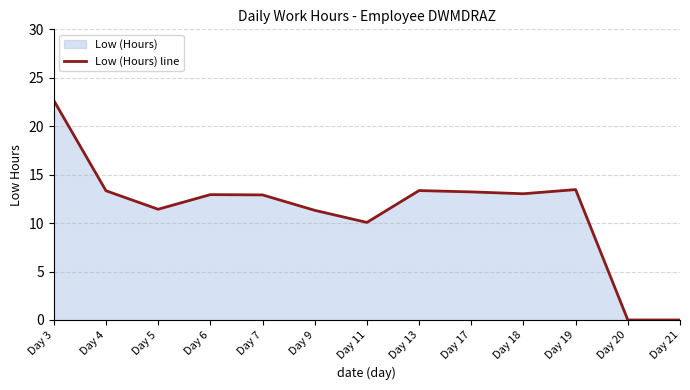

The chart shows a value of 20.7 at Day 6. True or false?

False